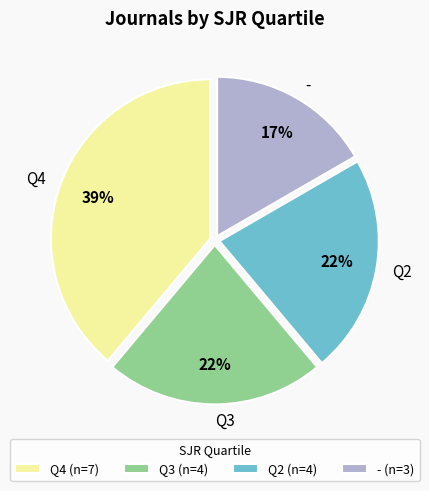

Which slice is the largest?

Q4